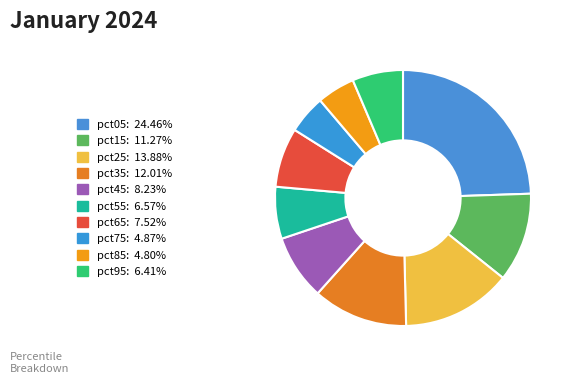

Between pct75 and pct15, which is larger?

pct15